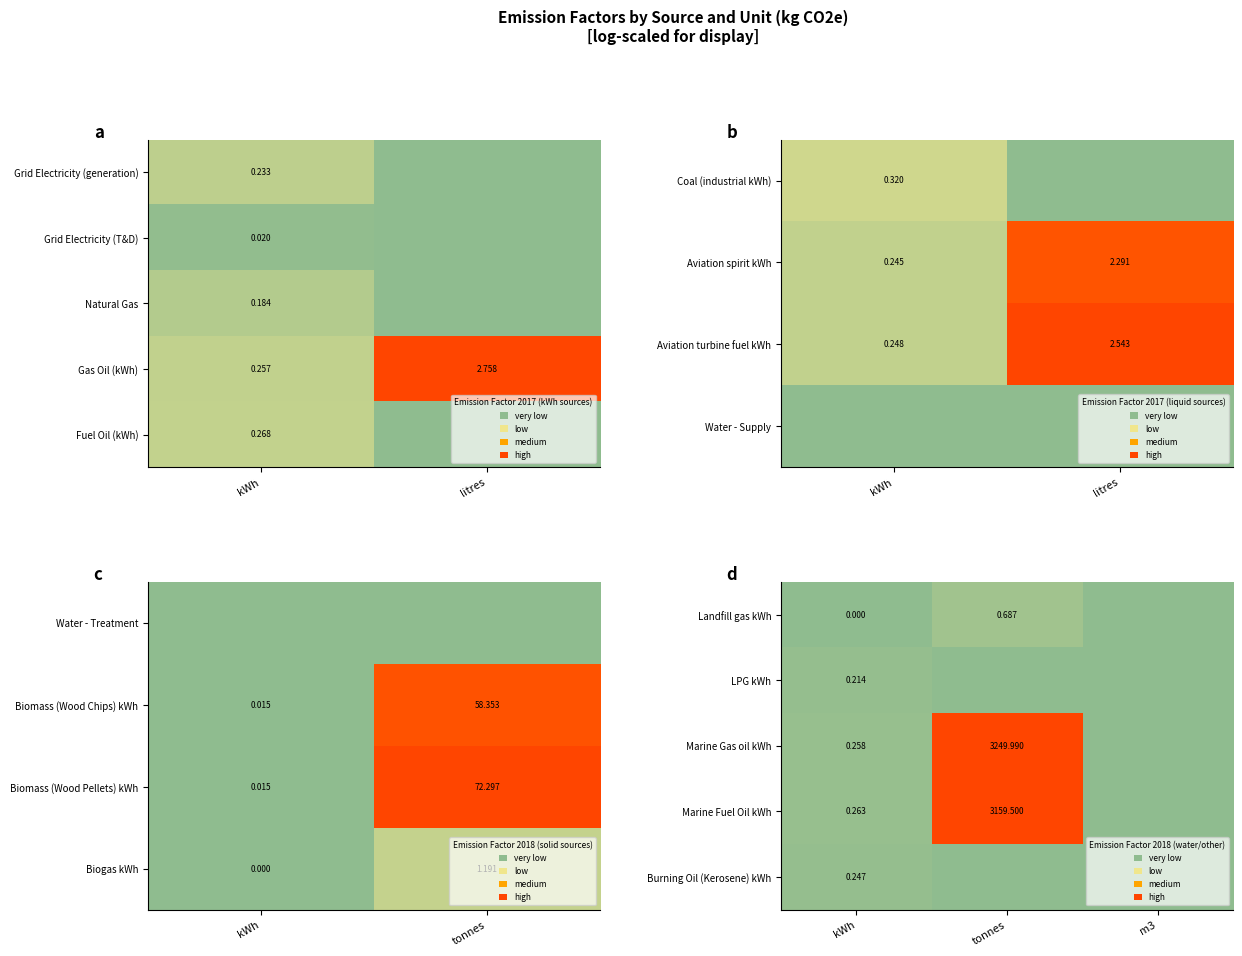

At which label does Gas Oil (kWh) first exceed 2?

litres